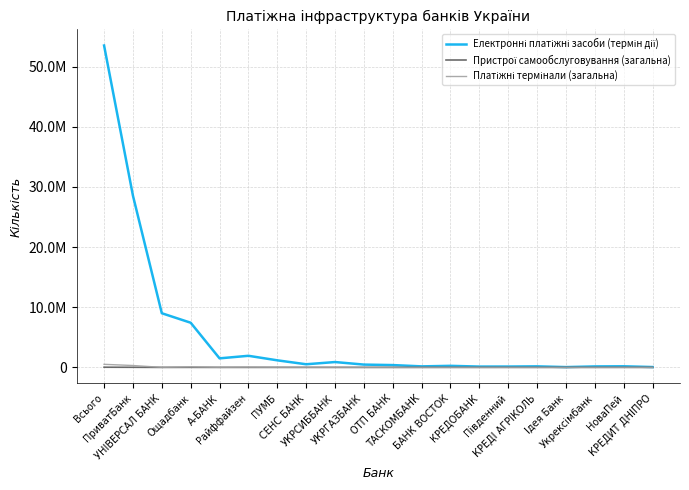

Is this an area chart (filled region under the line)?

No